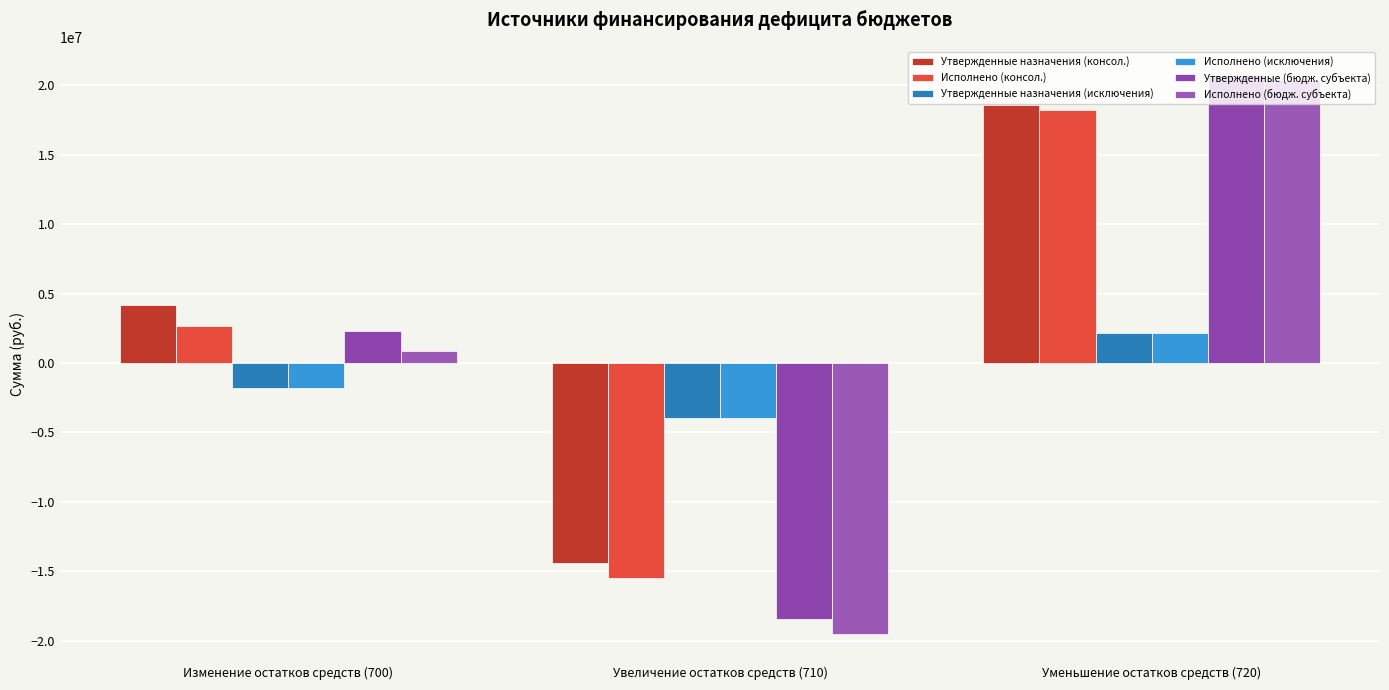

Reading left to right, what are all the values shown in this chart?

Утвержденные назначения (консол.): Изменение остатков средств (700)=4160099.4	Увеличение остатков средств (710)=-14434200.0	Уменьшение остатков средств (720)=18594299.4
Исполнено (консол.): Изменение остатков средств (700)=2677520.8	Увеличение остатков средств (710)=-15521770.0	Уменьшение остатков средств (720)=18199290.8
Утвержденные назначения (исключения): Изменение остатков средств (700)=-1834000.0	Увеличение остатков средств (710)=-4001399.4	Уменьшение остатков средств (720)=2167399.4
Исполнено (исключения): Изменение остатков средств (700)=-1833284.0	Увеличение остатков средств (710)=-4000683.5	Уменьшение остатков средств (720)=2167399.4
Утвержденные (бюдж. субъекта): Изменение остатков средств (700)=2326099.4	Увеличение остатков средств (710)=-18435599.4	Уменьшение остатков средств (720)=20761698.9
Исполнено (бюдж. субъекта): Изменение остатков средств (700)=844236.8	Увеличение остатков средств (710)=-19522453.4	Уменьшение остатков средств (720)=20366690.2